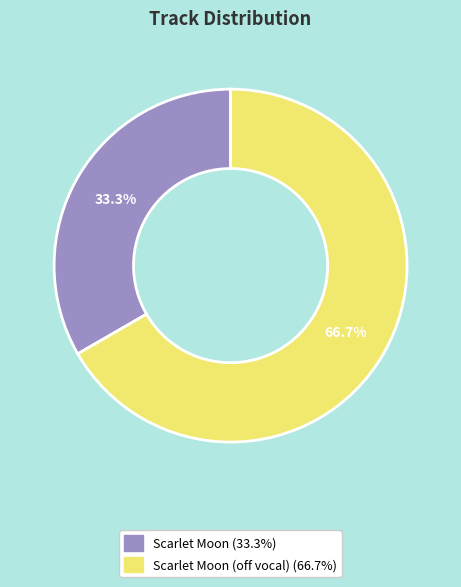

Is the sum of Scarlet Moon (off vocal) (66.7%) and Scarlet Moon (33.3%) greater than half?

Yes